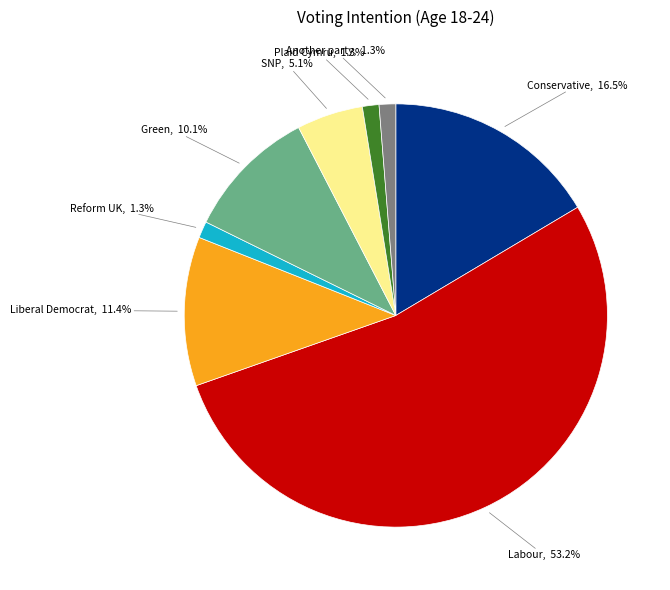

Combined, what portion of the pie is Labour and Conservative?

69.6%